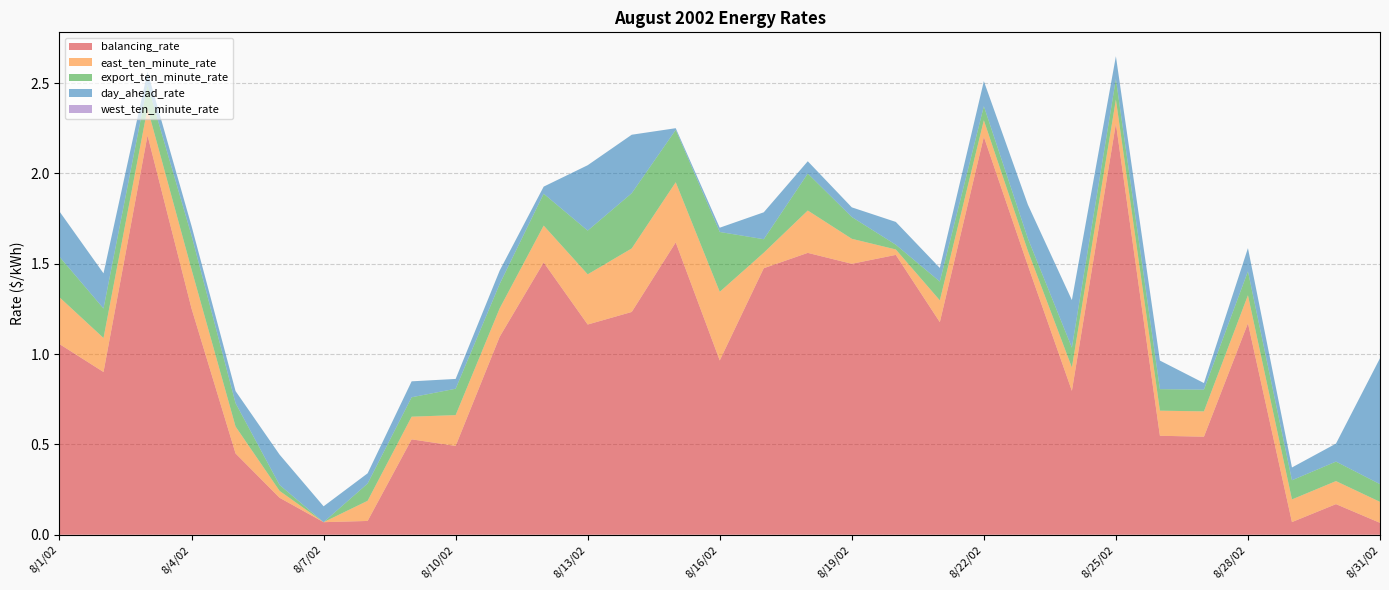

Reading left to right, list all the values displayed in this chart.

balancing_rate: 1.1	0.9	2.2	1.3	0.5	0.2	0.1	0.1	0.5	0.5	1.1	1.5	1.2	1.2	1.6	1.0	1.5	1.6	1.5	1.5	1.2	2.2	1.5	0.8	2.3	0.5	0.5	1.2	0.1	0.2	0.1
east_ten_minute_rate: 0.3	0.2	0.2	0.2	0.1	0.0	0.0	0.1	0.1	0.2	0.2	0.2	0.3	0.4	0.3	0.4	0.1	0.2	0.1	0.0	0.1	0.1	0.1	0.1	0.1	0.1	0.1	0.2	0.1	0.1	0.1
export_ten_minute_rate: 0.2	0.2	0.1	0.2	0.1	0.0	0.0	0.1	0.1	0.1	0.1	0.2	0.2	0.3	0.3	0.3	0.1	0.2	0.1	0.0	0.1	0.1	0.1	0.1	0.1	0.1	0.1	0.1	0.1	0.1	0.1
day_ahead_rate: 0.3	0.2	0.1	0.1	0.1	0.2	0.1	0.1	0.1	0.1	0.1	0.0	0.4	0.3	0.0	0.0	0.1	0.1	0.1	0.1	0.1	0.1	0.2	0.3	0.1	0.2	0.0	0.1	0.1	0.1	0.7
west_ten_minute_rate: 0.0	0.0	0.0	0.0	0.0	0.0	0.0	0.0	0.0	0.0	0.0	0.0	0.0	0.0	0.0	0.0	0.0	0.0	0.0	0.0	0.0	0.0	0.0	0.0	0.0	0.0	0.0	0.0	0.0	0.0	0.0